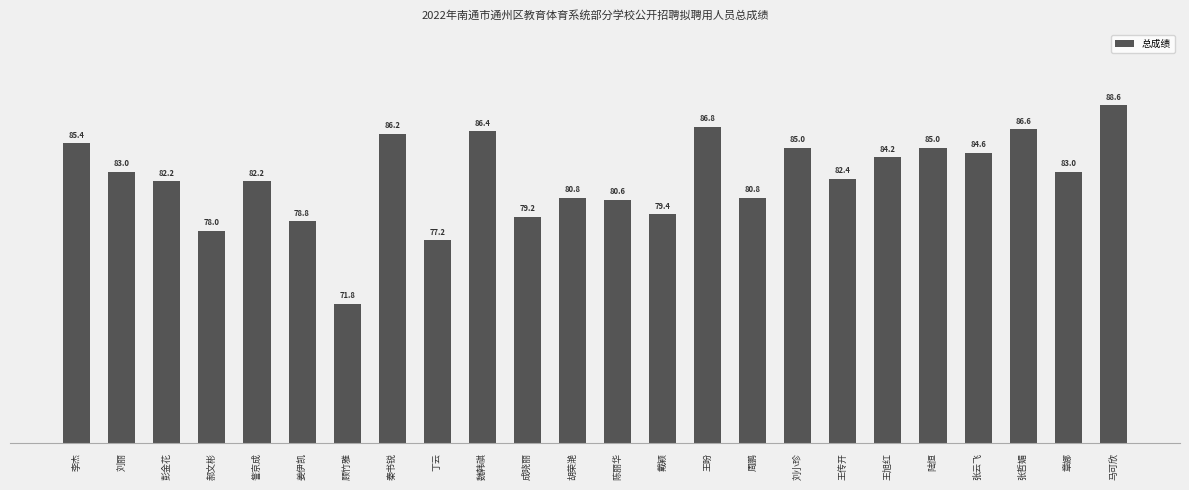

What is the change in value from 李杰 to 秦书锐?

+0.8